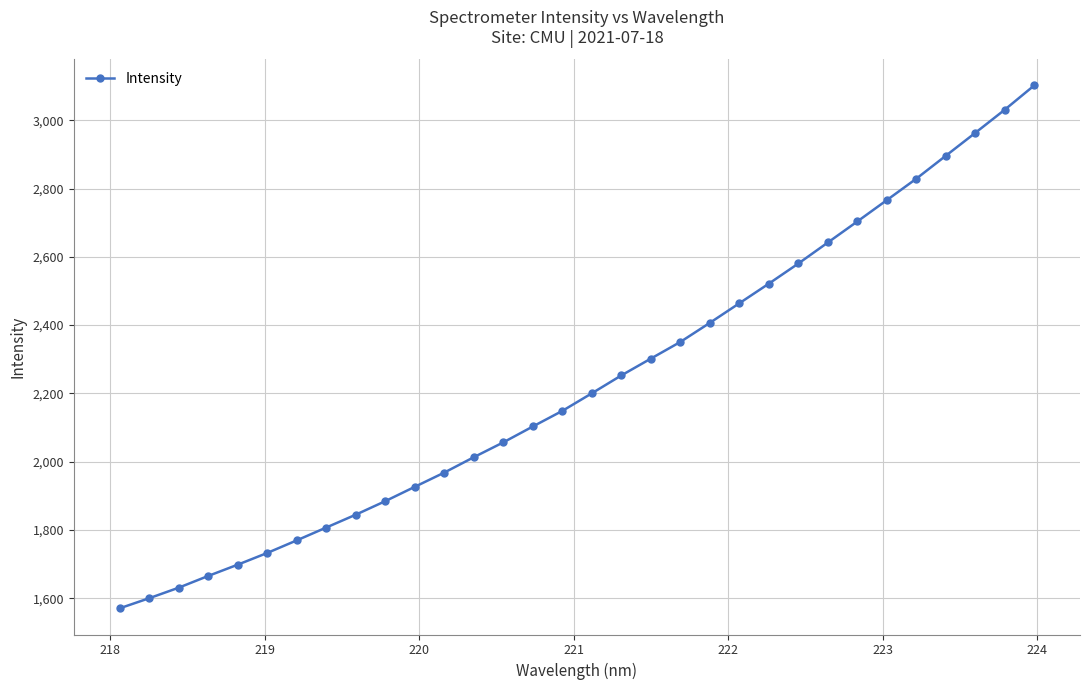

What is the value of the 7th point from the left?

1769.4